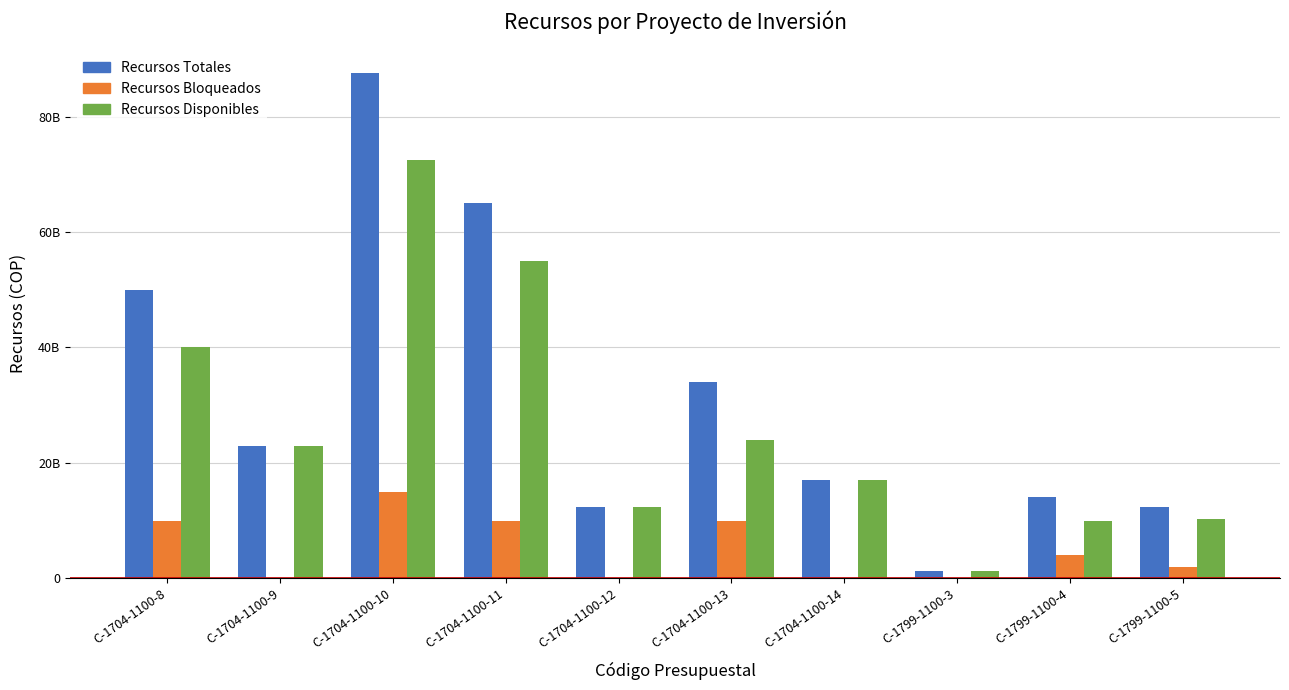

Rank the series by their maximum value, from lowest to highest.

Recursos Bloqueados, Recursos Disponibles, Recursos Totales